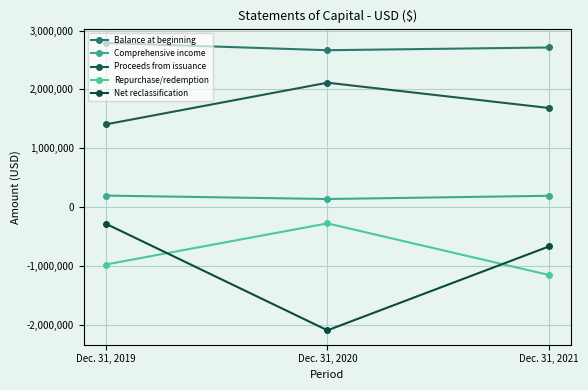

True or false: Proceeds from issuance has a value of 2114822 at Dec. 31, 2020.

True